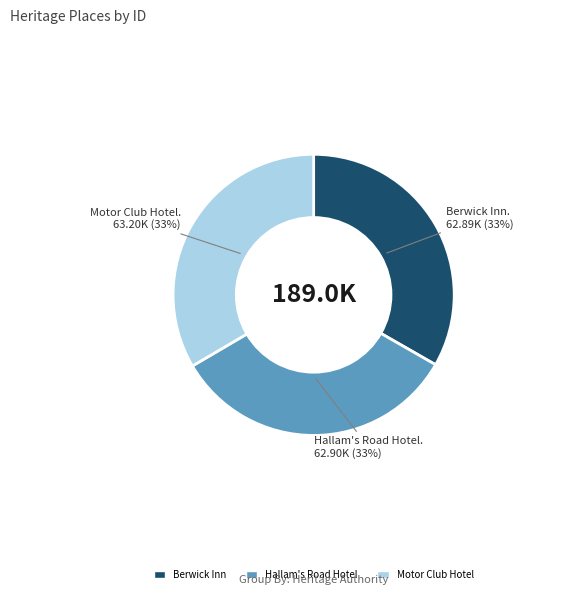

Is the sum of Motor Club Hotel and Hallam's Road Hotel greater than half?

Yes